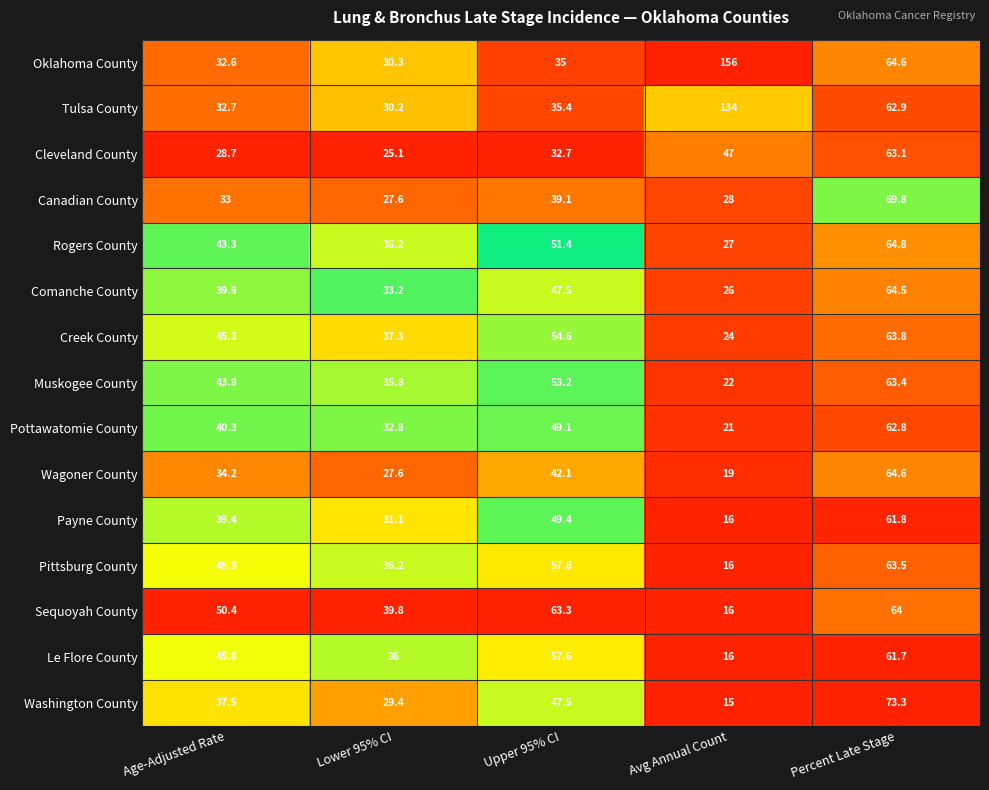

Is the value of Comanche County at Age-Adjusted Rate greater than the value of Wagoner County at Age-Adjusted Rate?

Yes